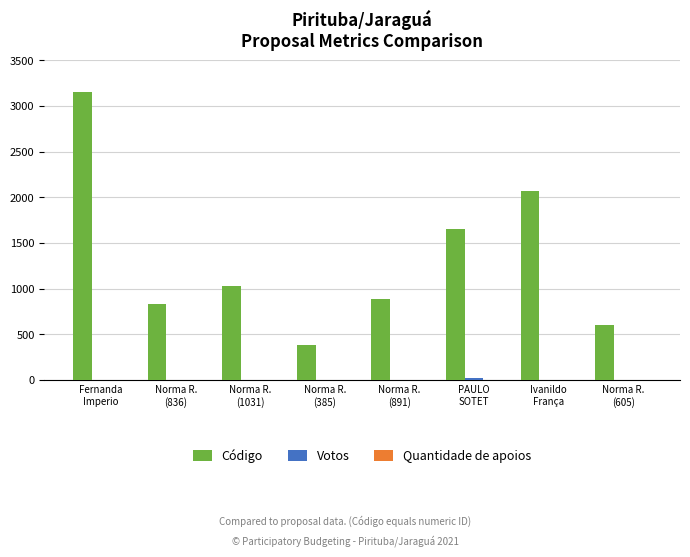

What is the sum of all Código values?

10624